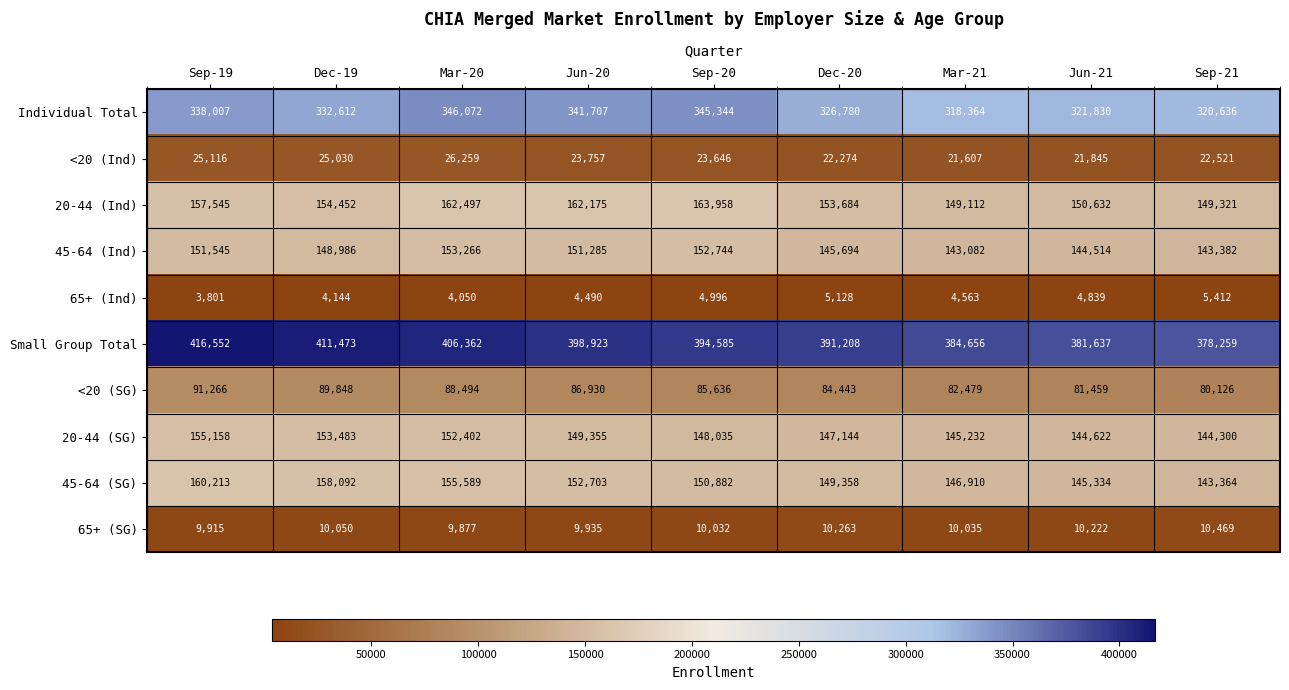

What is the difference between the Small Group Total values at Sep-21 and Mar-20?

28103